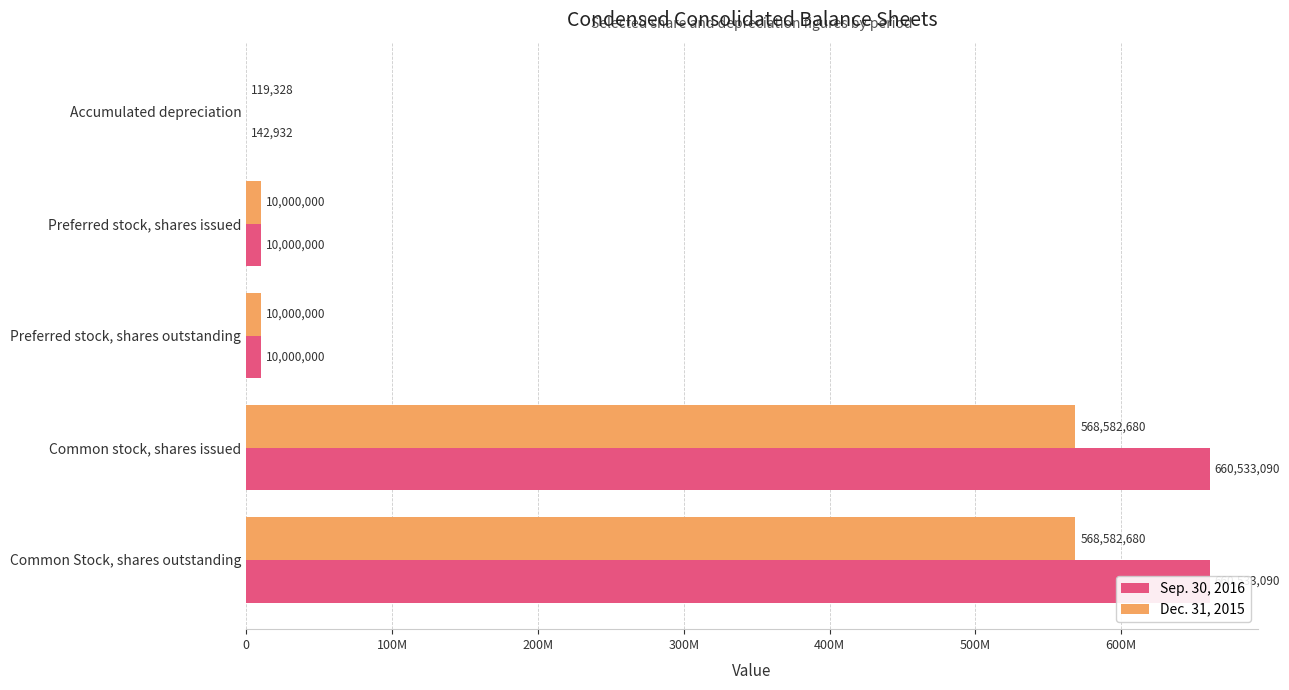

Which series has the largest range (max minus min)?

Sep. 30, 2016